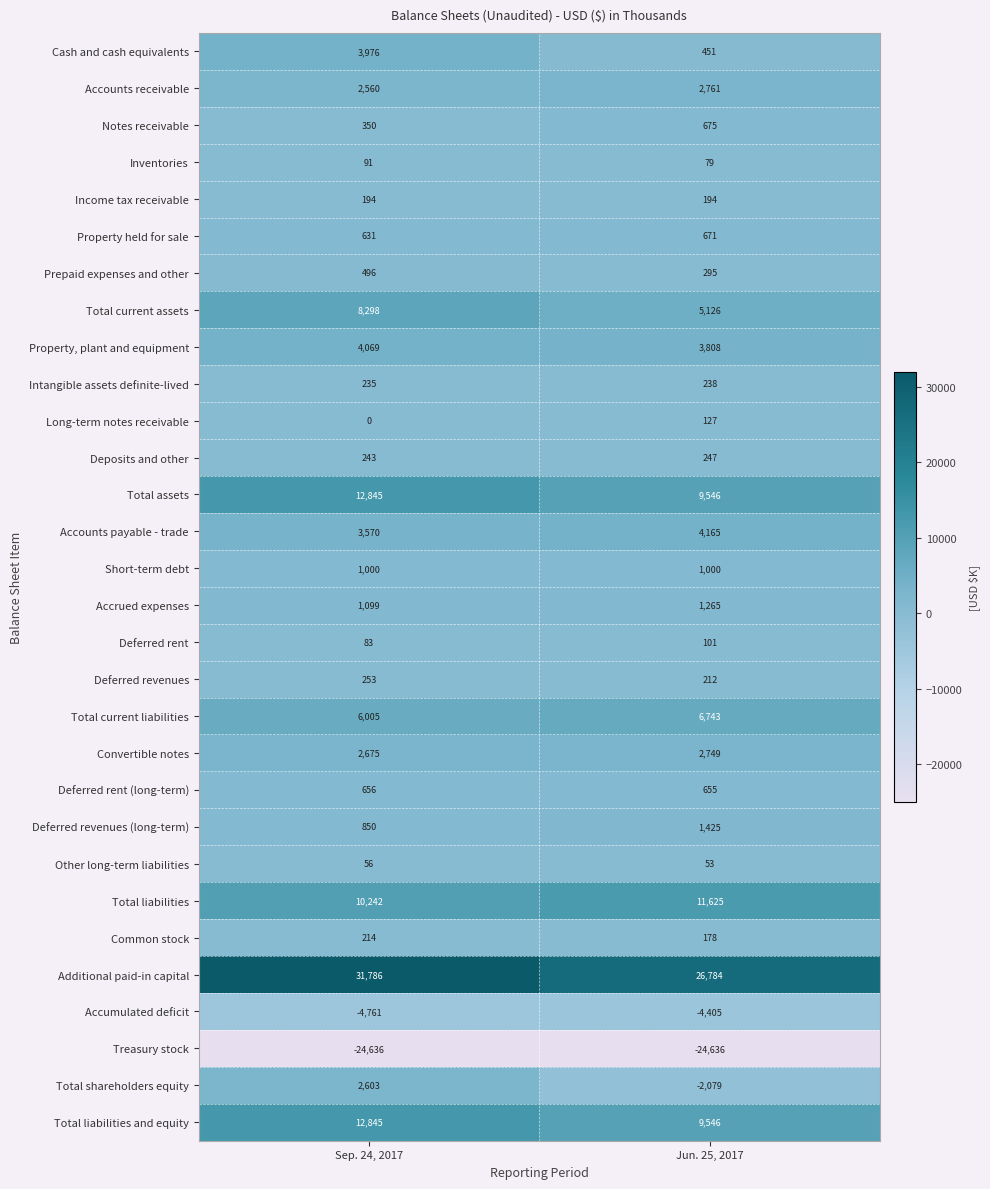

Count the number of data series in this chart.

30